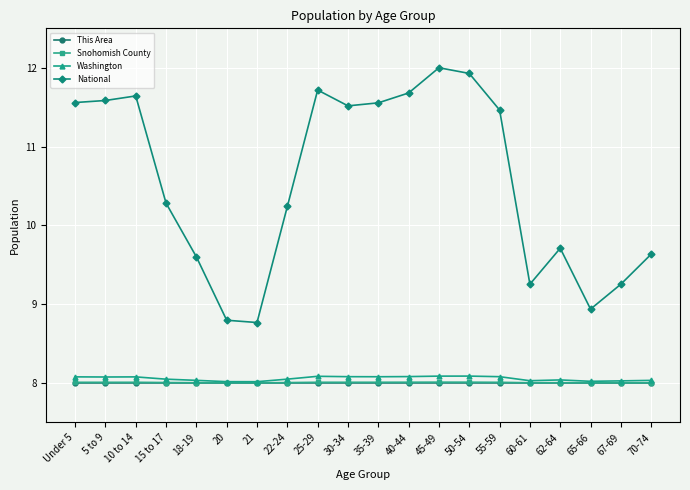

Which series has the widest spread of values?

National